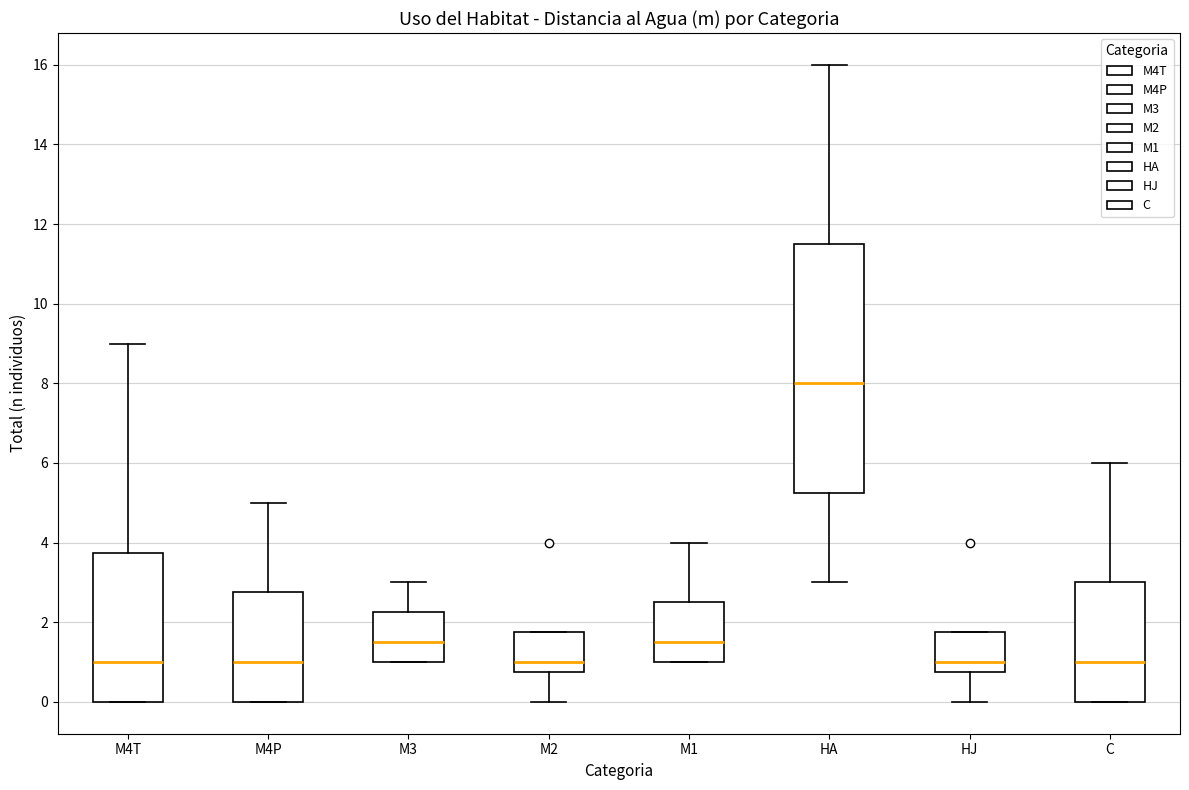

Which box is the tallest, from its lower edge to its upper edge?

HA